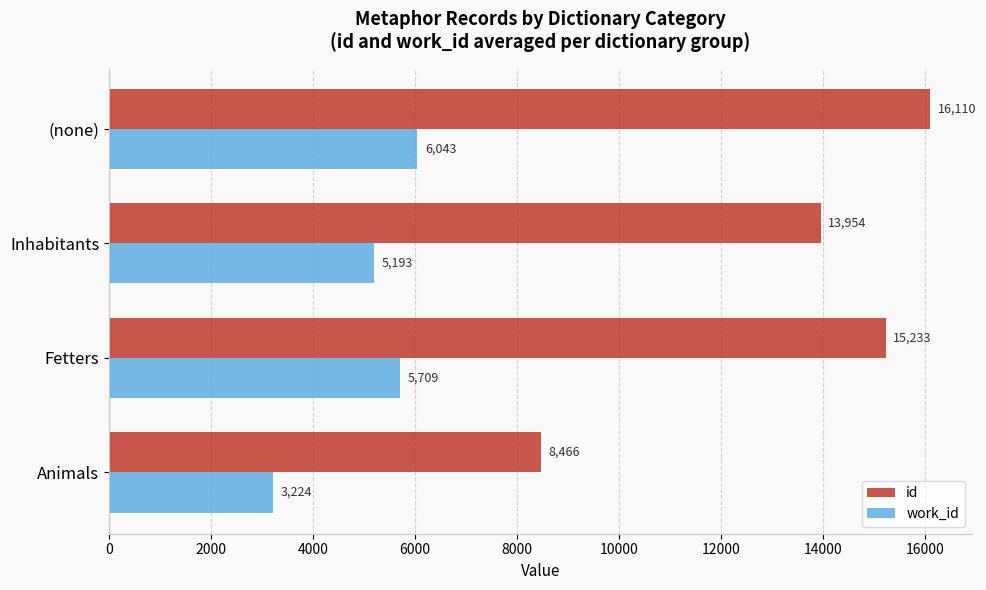

Which series changed the most between Inhabitants and (none)?

id